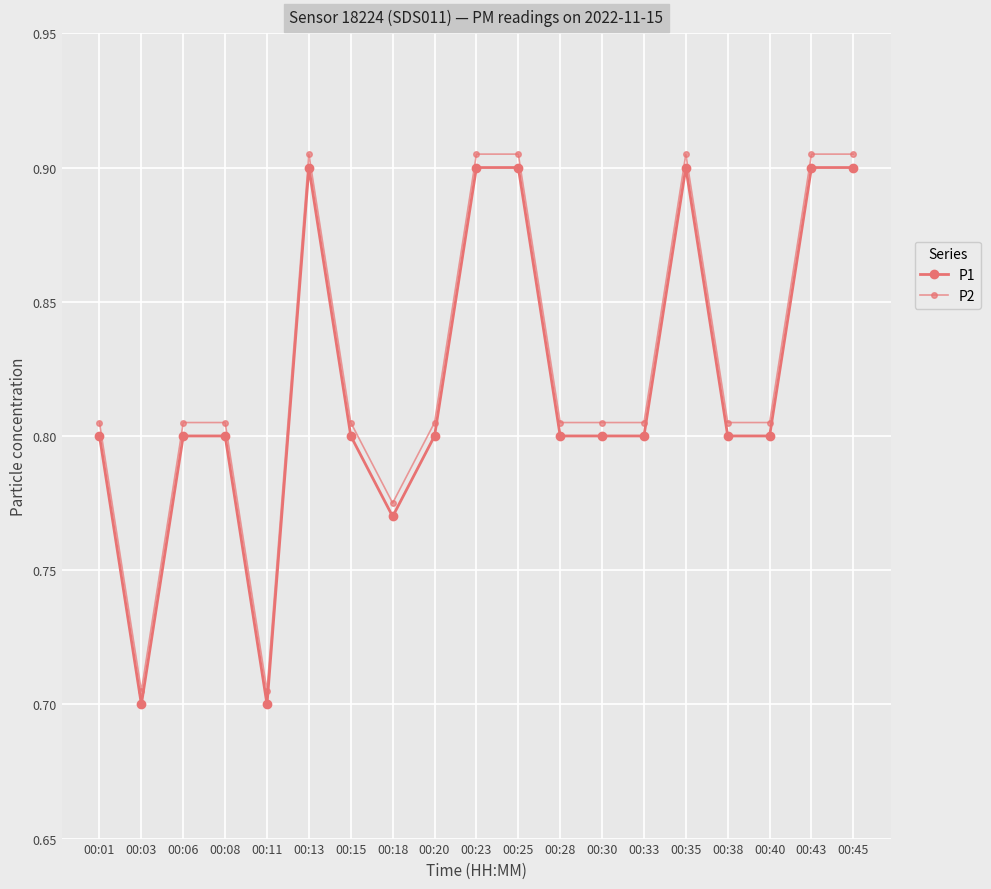

How many lines are shown in the chart?

2